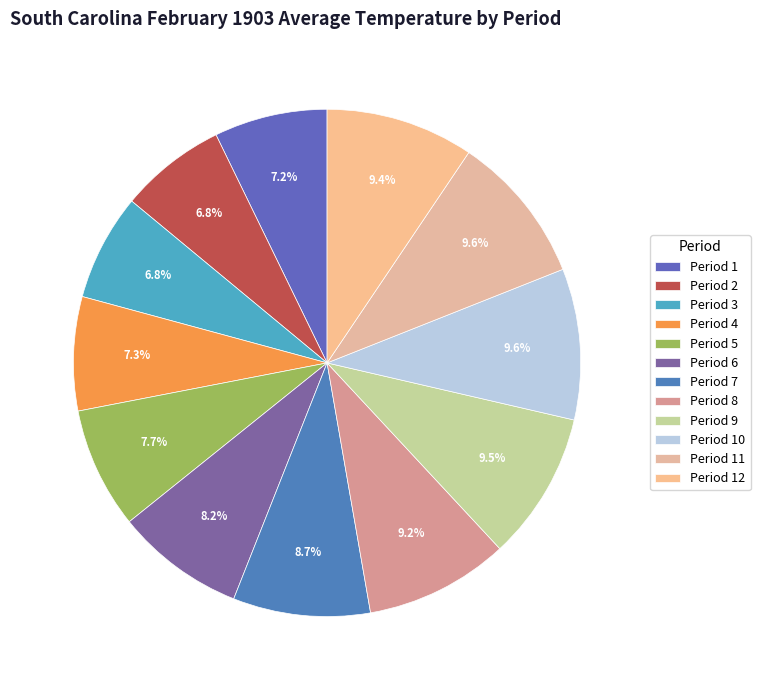

Is it true that Period 5 is 18% of the pie?

False